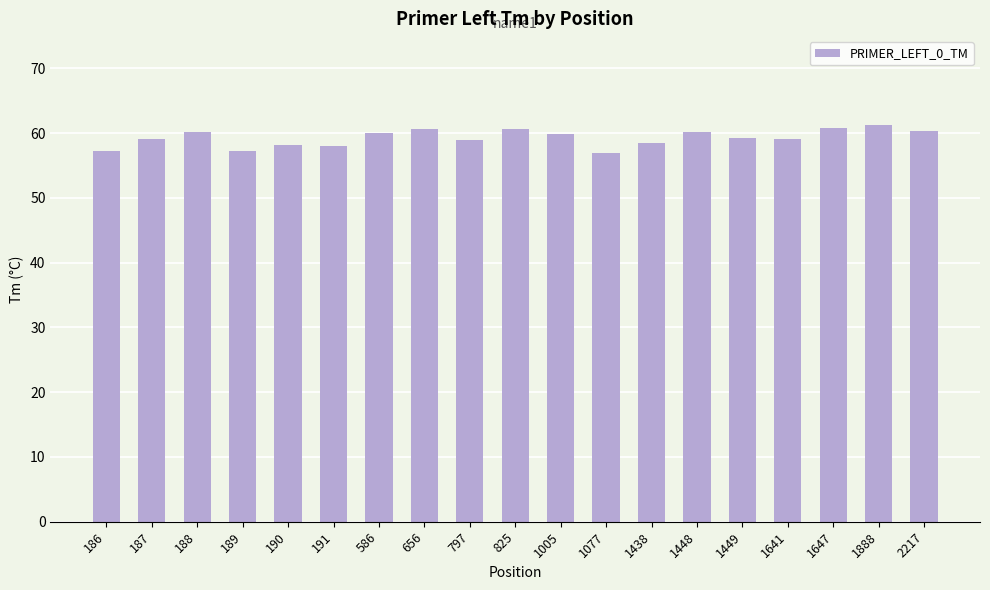

What is the ratio of the value at 656 to the value at 586?

1.0